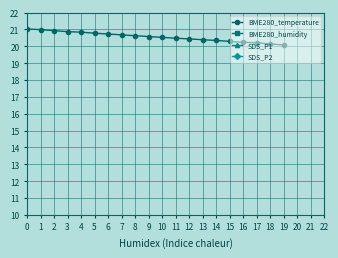

What is the value of the BME280_temperature point at the 18th from the left?

20.2